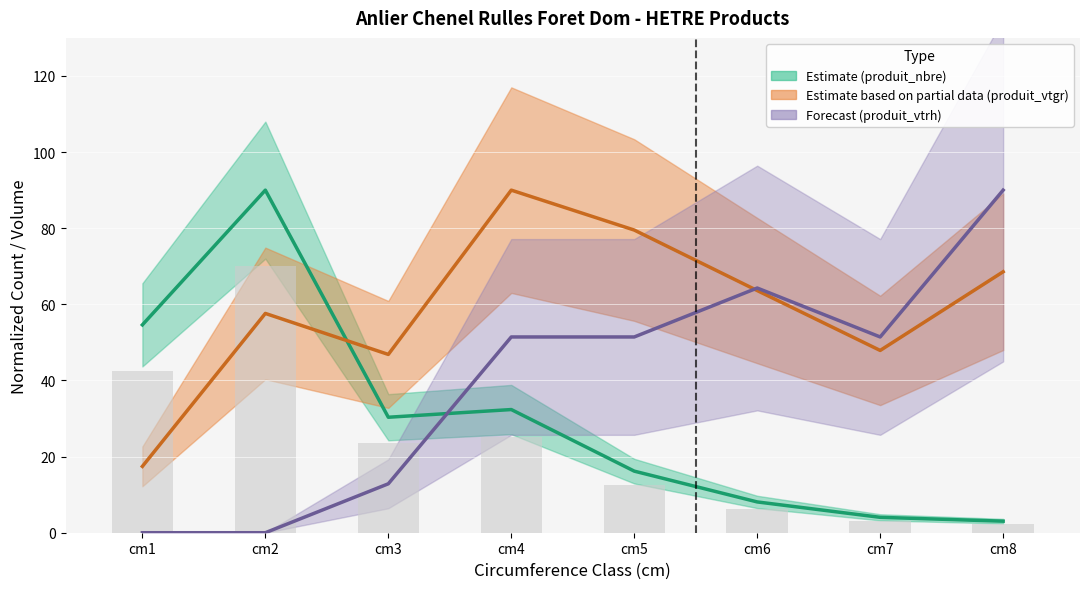

What are all the series names shown in the legend?

produit_nbre, produit_vtgr, produit_vtrh